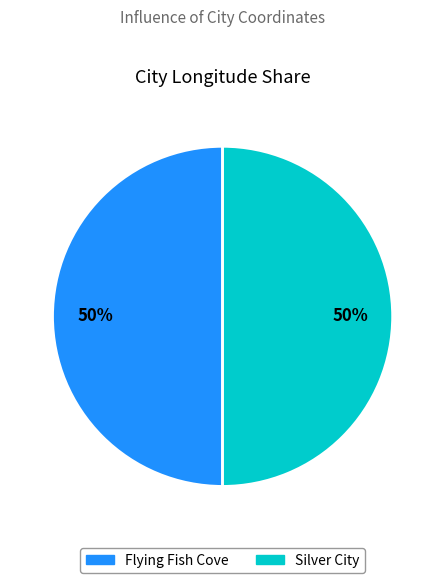

Combined, do Silver City and Flying Fish Cove account for over 50%?

Yes